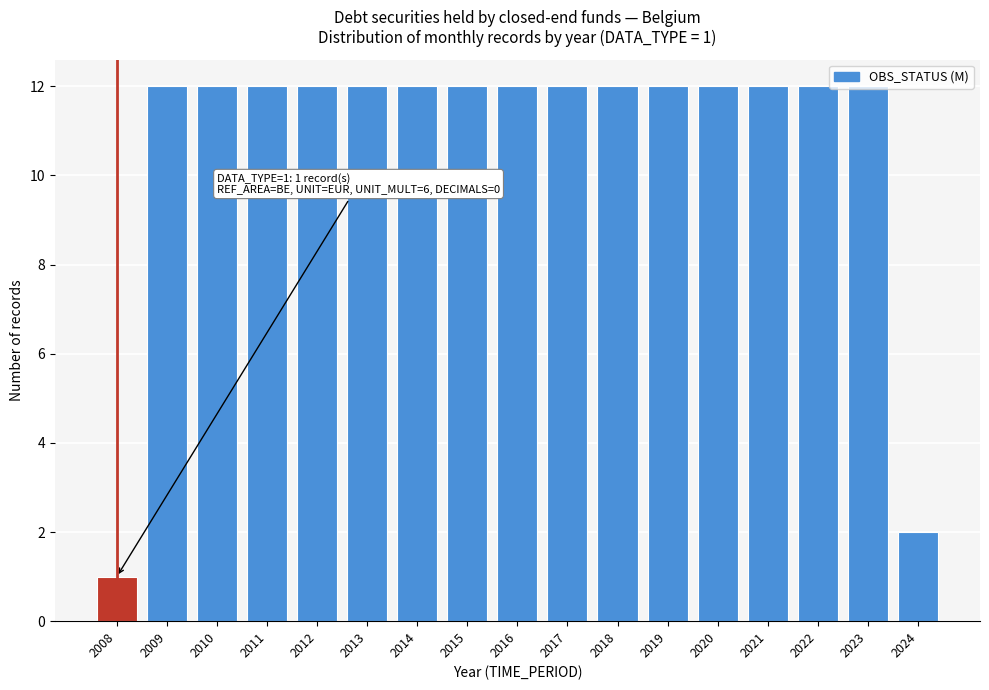

What is the difference between the second highest and minimum values?

11